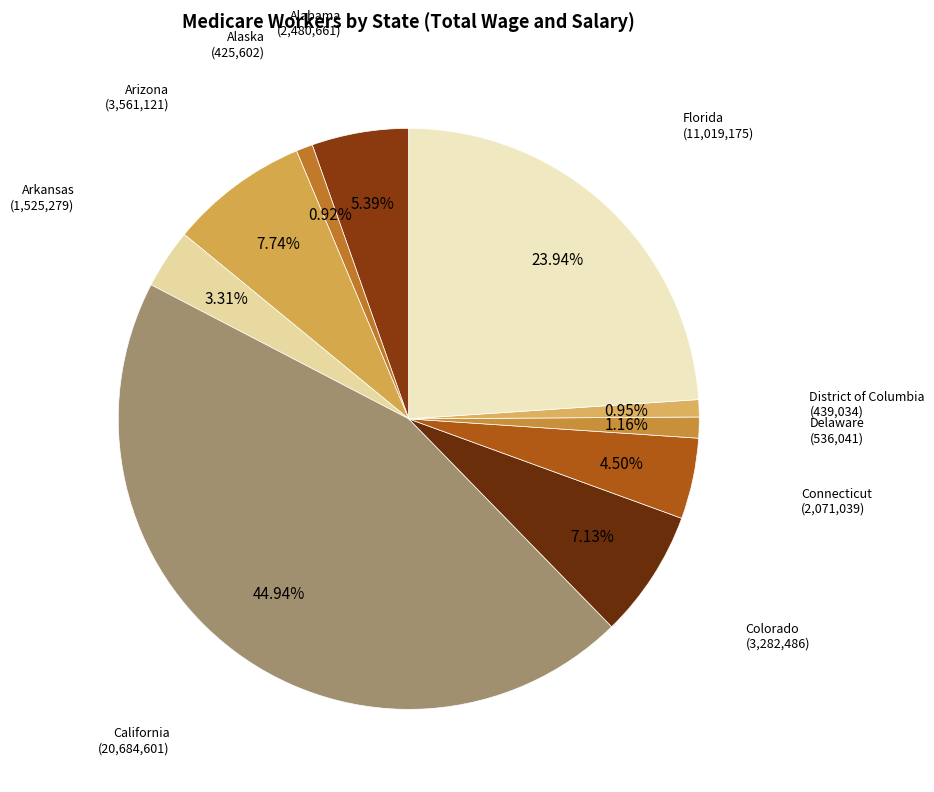

Count the number of slices in the pie.

10